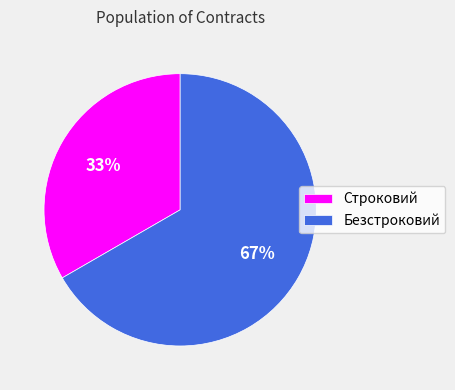

True or false: Безстроковий accounts for 72% of the total.

False